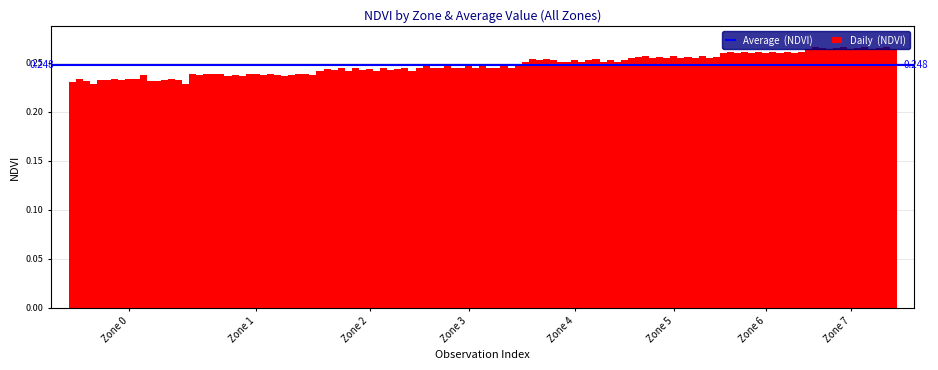

Does the chart contain any negative values?

No